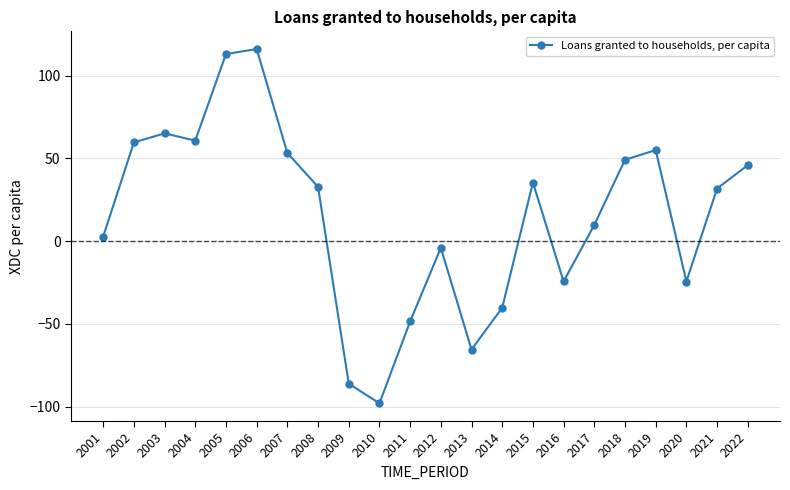

Where does the data first go above 32?

2002